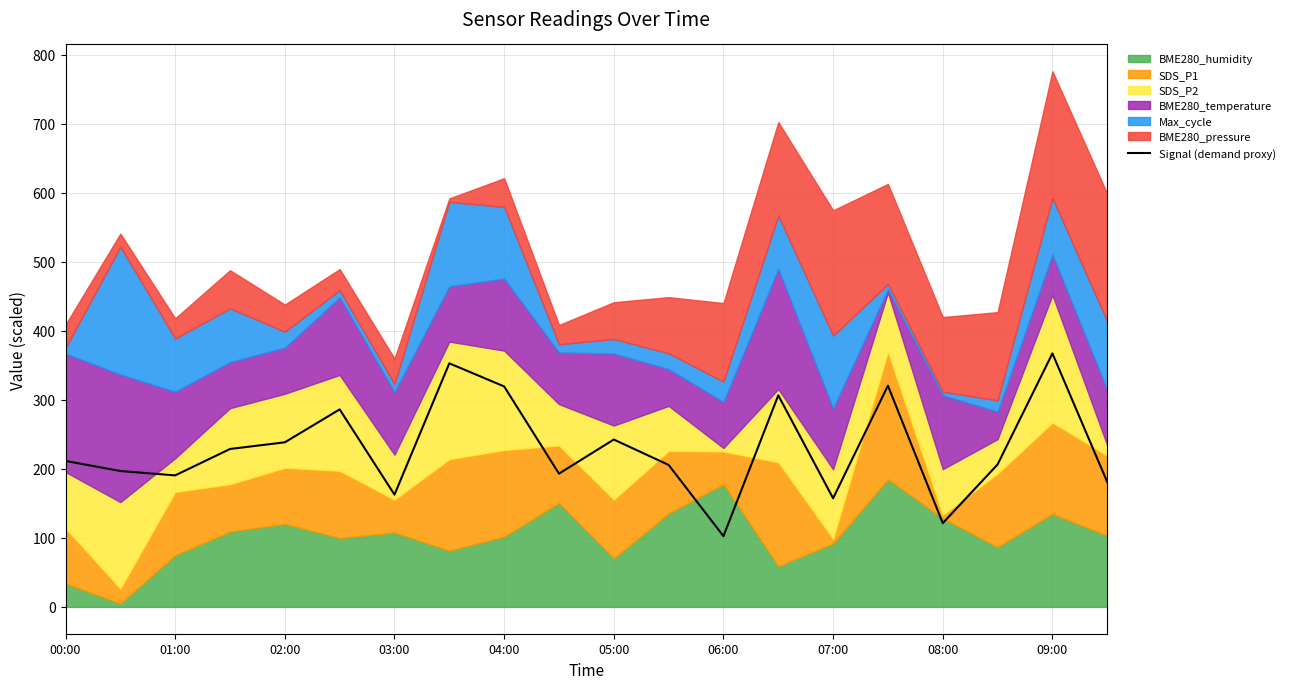

What is the average value?

229.6